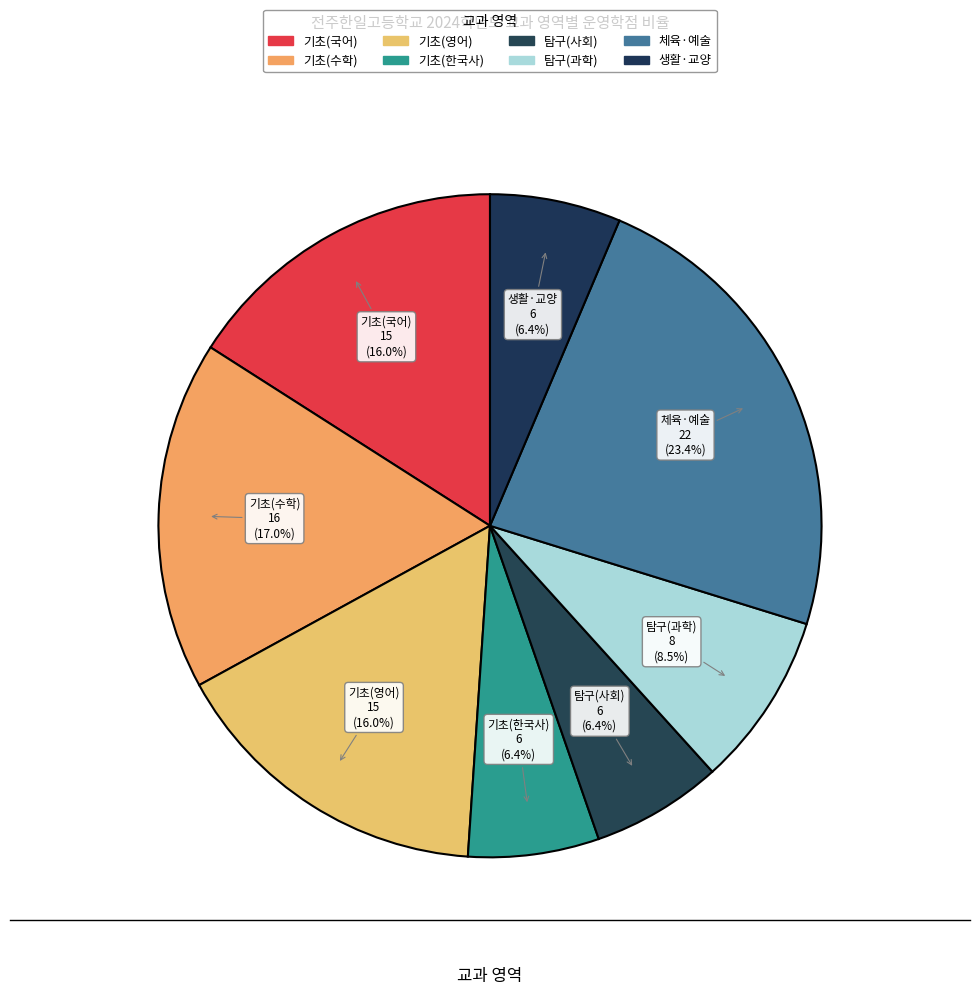

How many slices are in this pie chart?

8